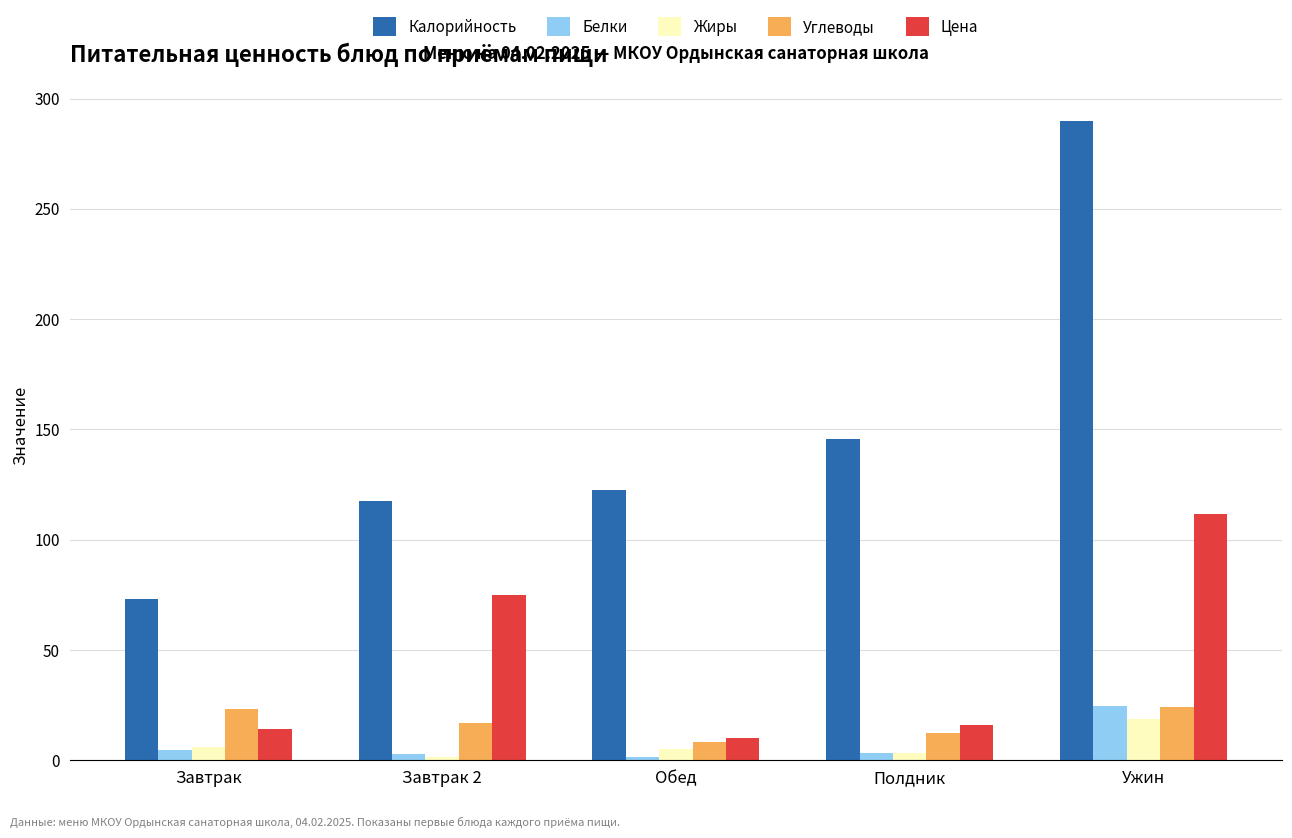

What is the greatest value displayed?

289.7